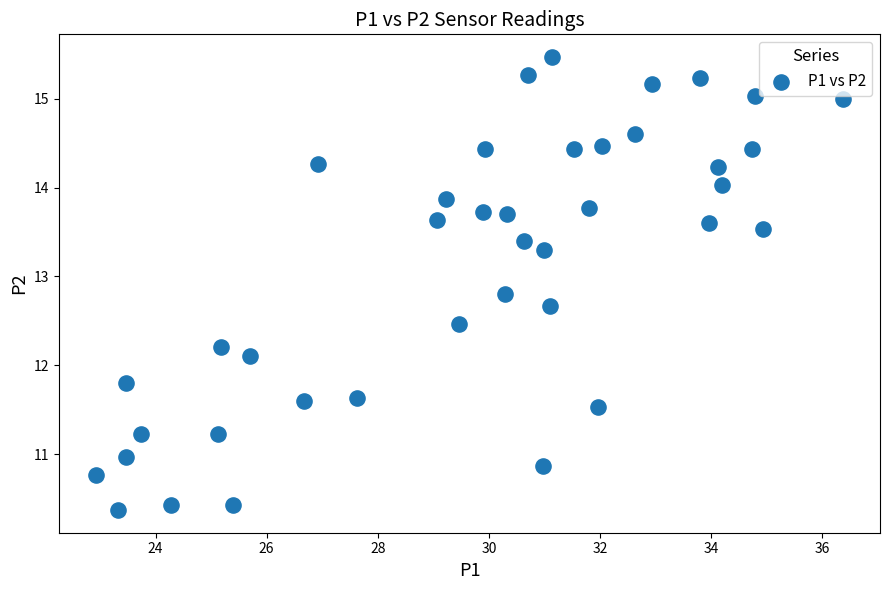

What is the range of Y values (max minus min)?

5.1